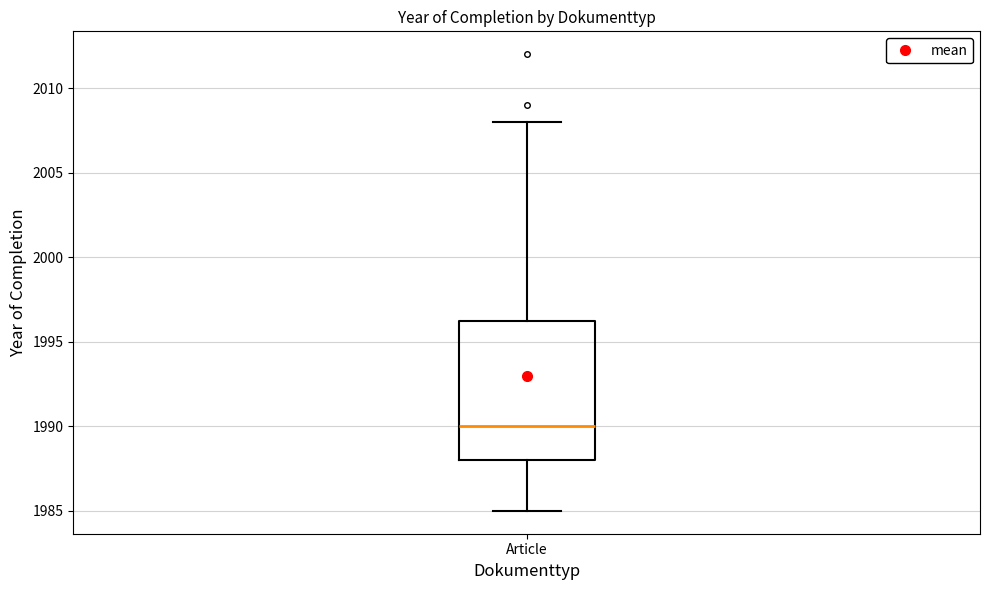

Where does the lower whisker of the box for Article end on the y-axis? The values are not printed on the chart, so give them approximately, as read against the axis.

1985.0